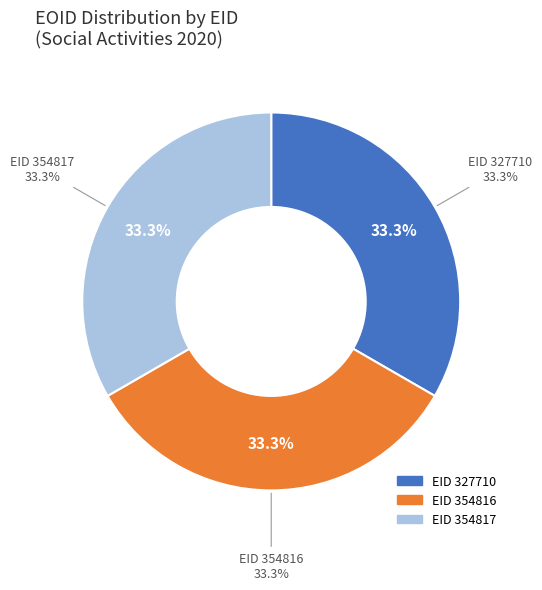

What is the ratio of the value at 327710 to the value at 354816?

1.0